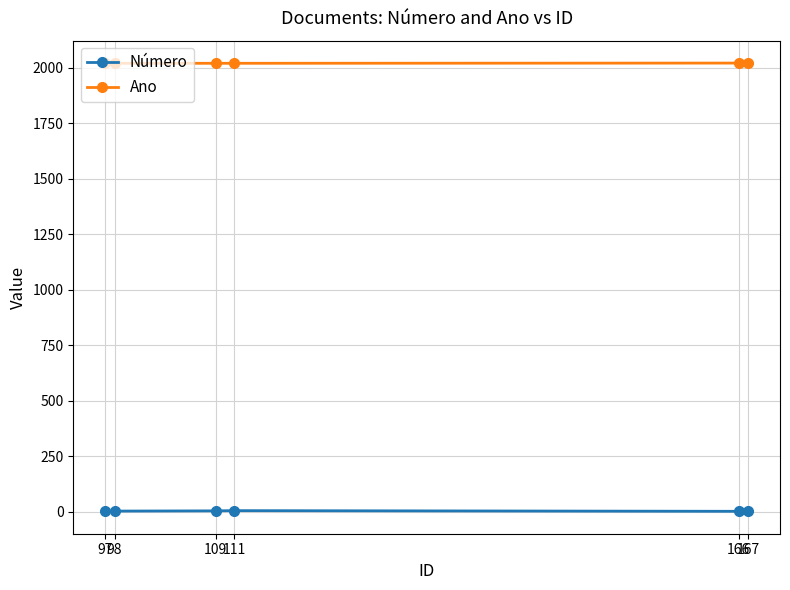

List the series in order of their peak value, highest first.

Ano, Número